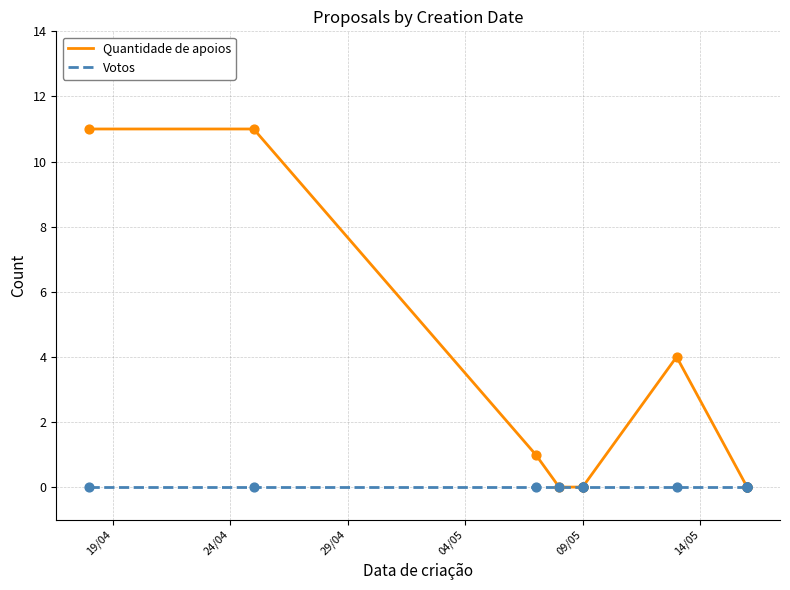

Is the value of Quantidade de apoios at 11 greater than the value of Votos at 19/04?

No